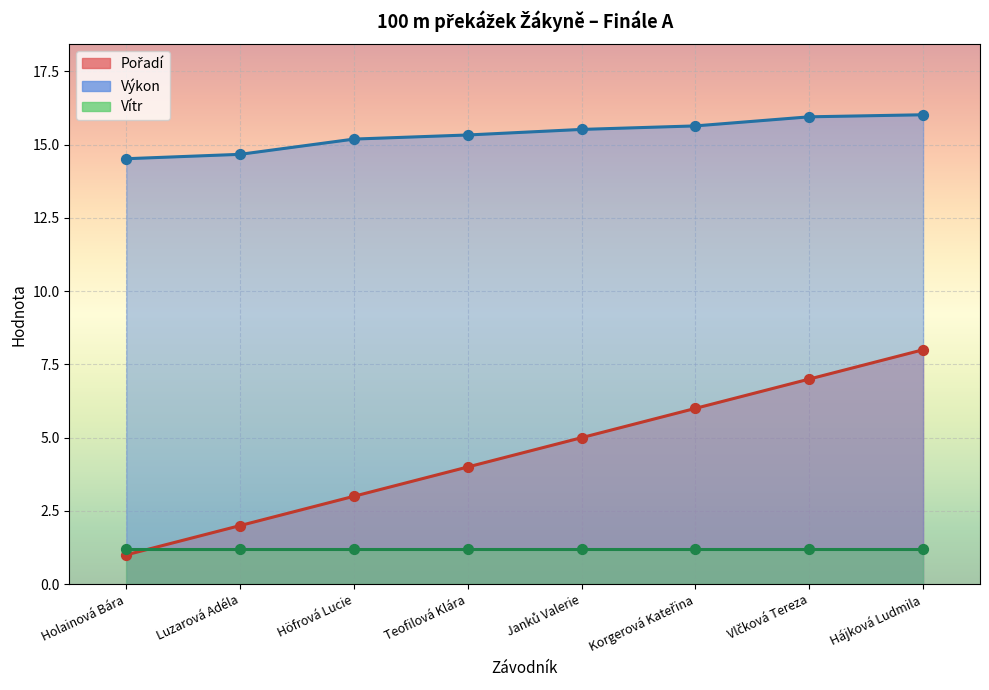

Which series has the widest spread of Y values?

Pořadí